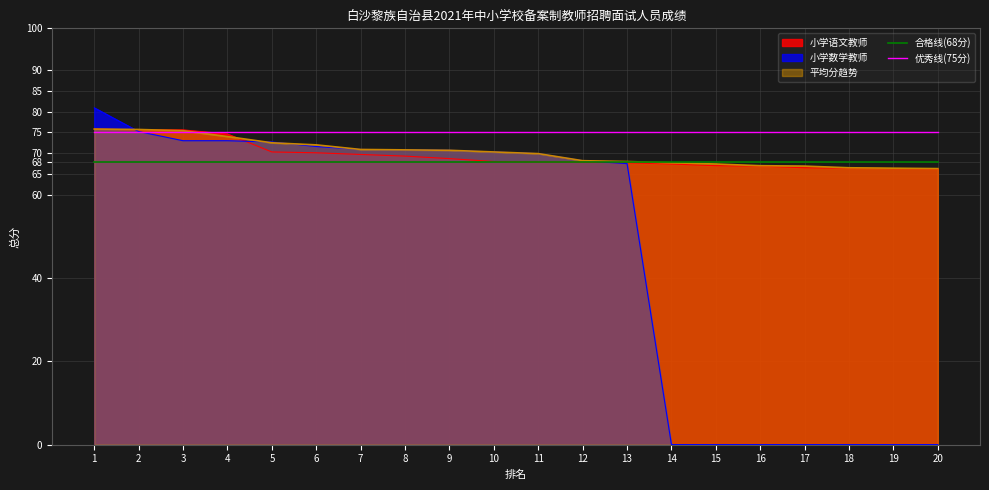

What is the greatest value displayed?

80.9